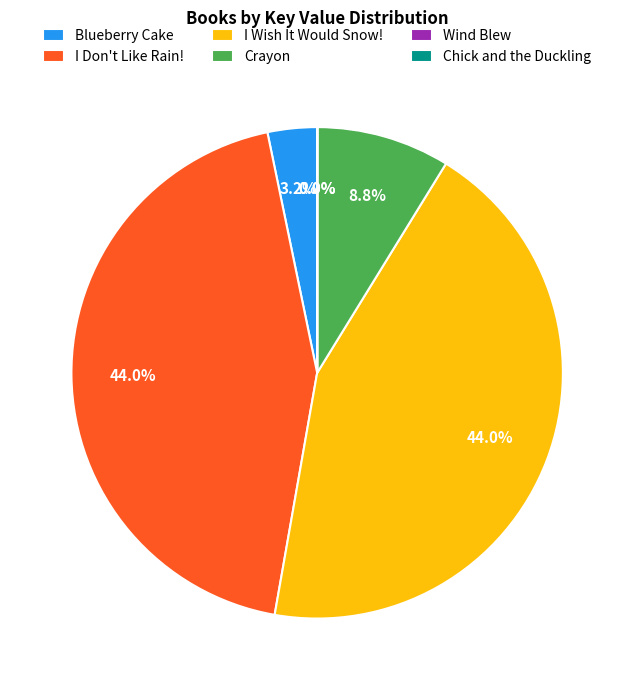

Does any single category account for the majority?

No